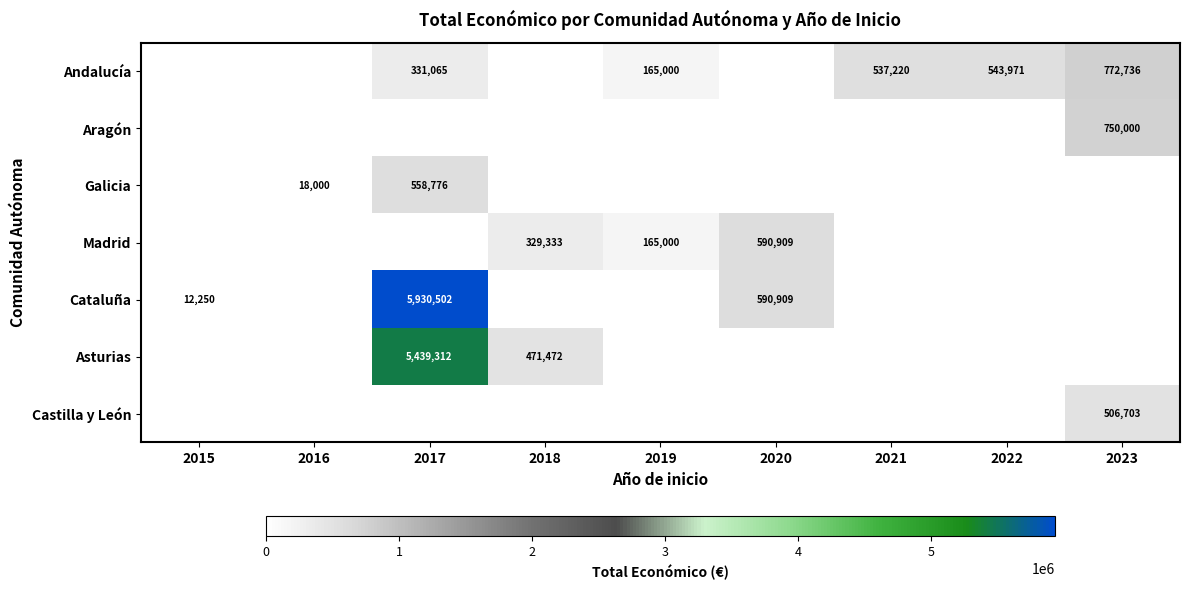

List the labels in order of Asturias value, smallest first.

2015, 2016, 2019, 2020, 2021, 2022, 2023, 2018, 2017